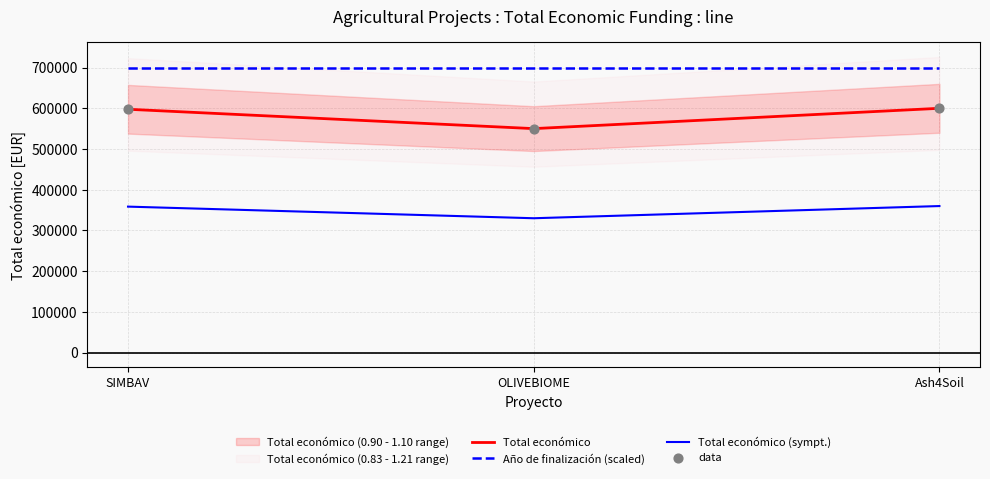

At which category is the sum across all series the highest?

Ash4Soil